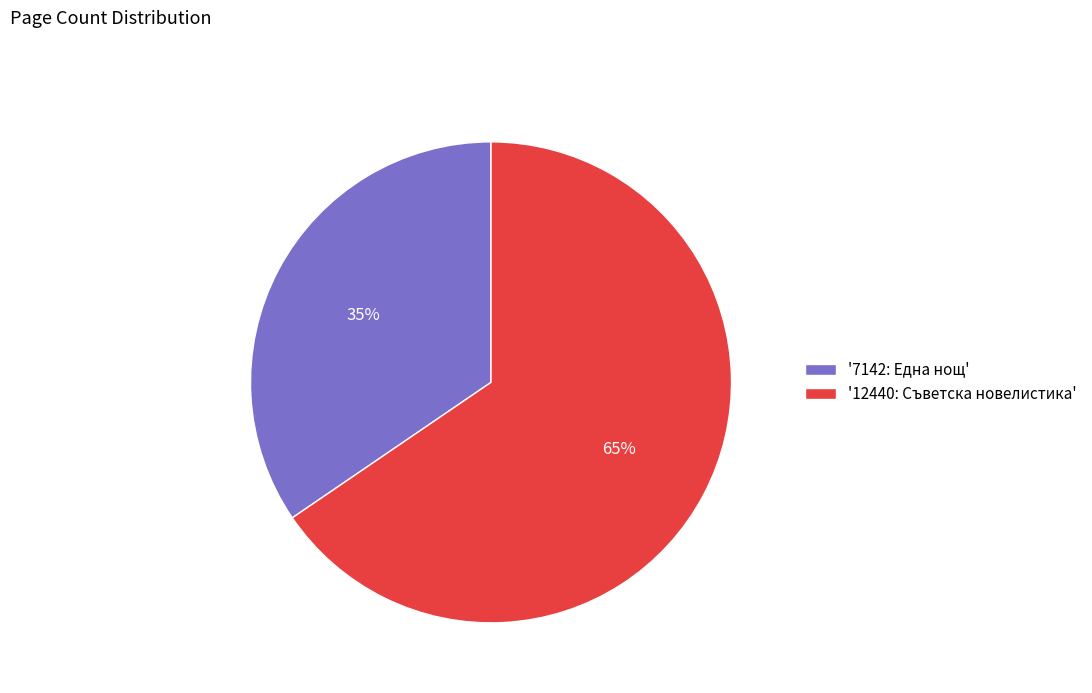

Which category accounts for the majority?

'12440: Съветска новелистика'